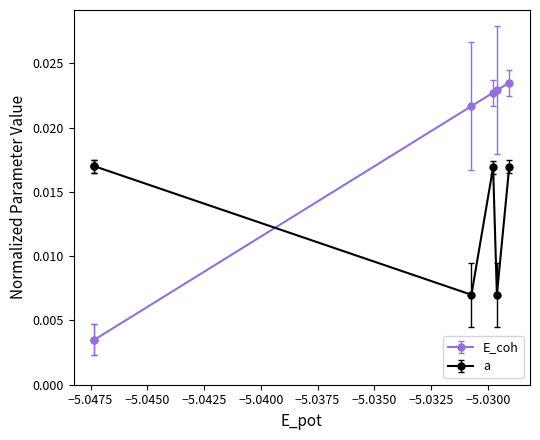

True or false: E_coh has more than 2 interior local peaks.

False